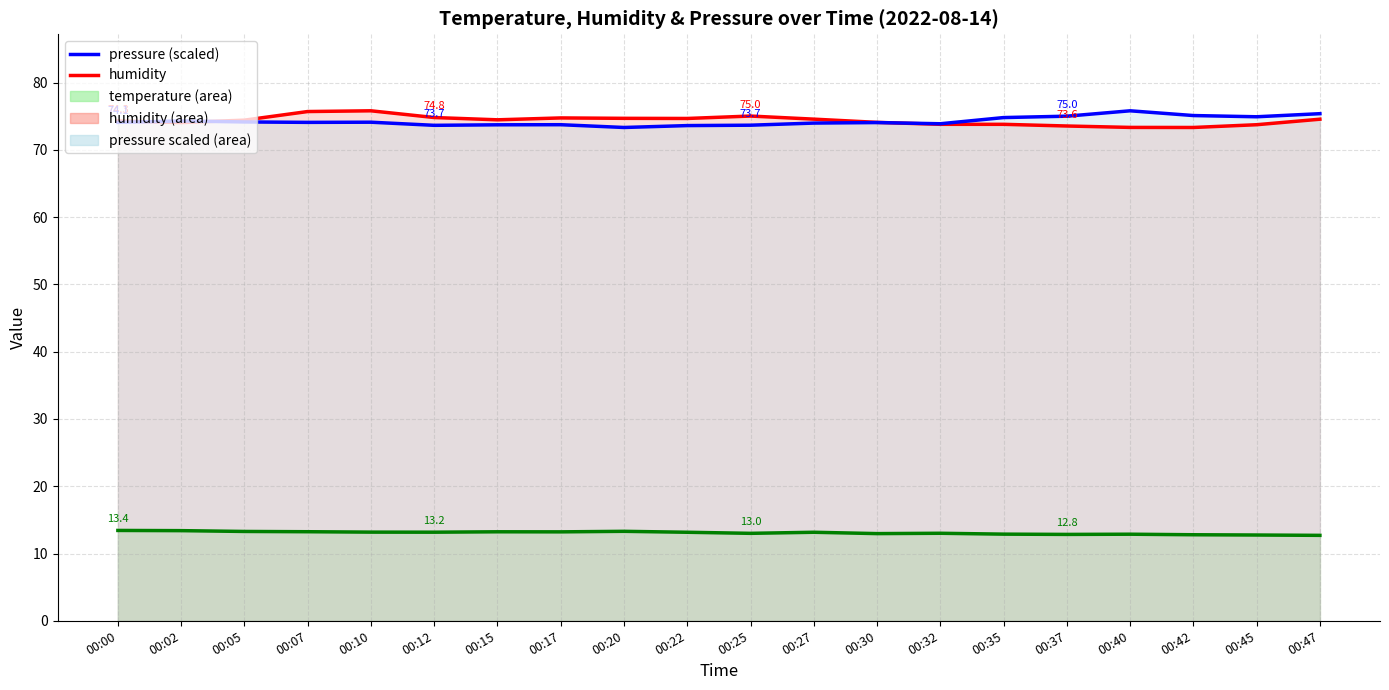

Which series has the widest spread of values?

humidity